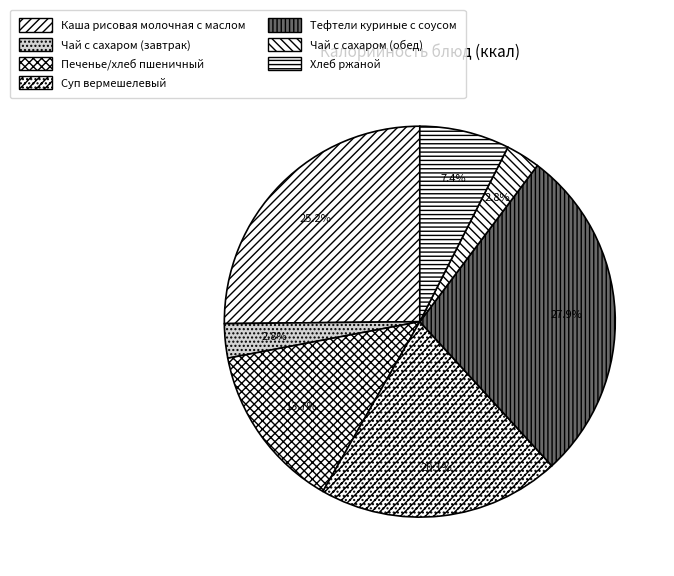

Does Чай с сахаром (завтрак) represent more than half of the total?

No